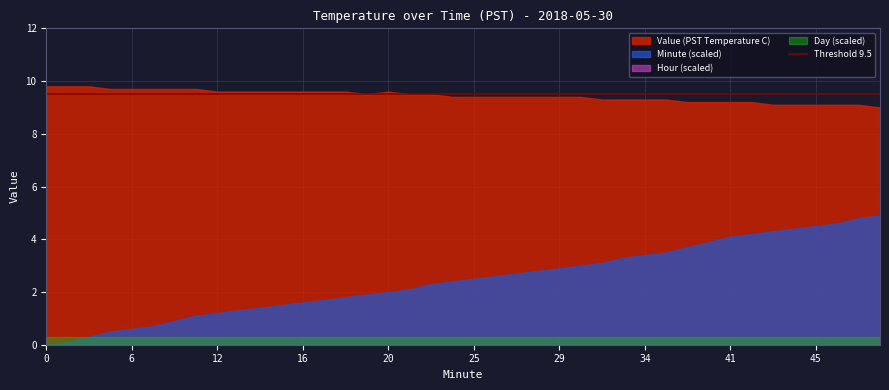

True or false: Value (PST Temperature C) and Hour intersect in this chart.

False